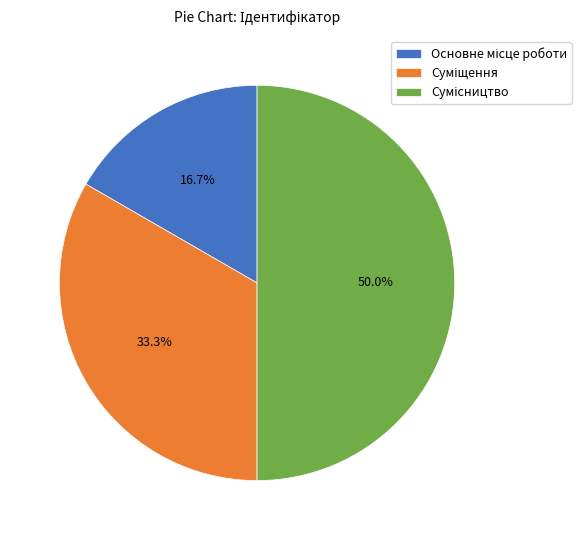

Which slice is the largest?

Сумісництво